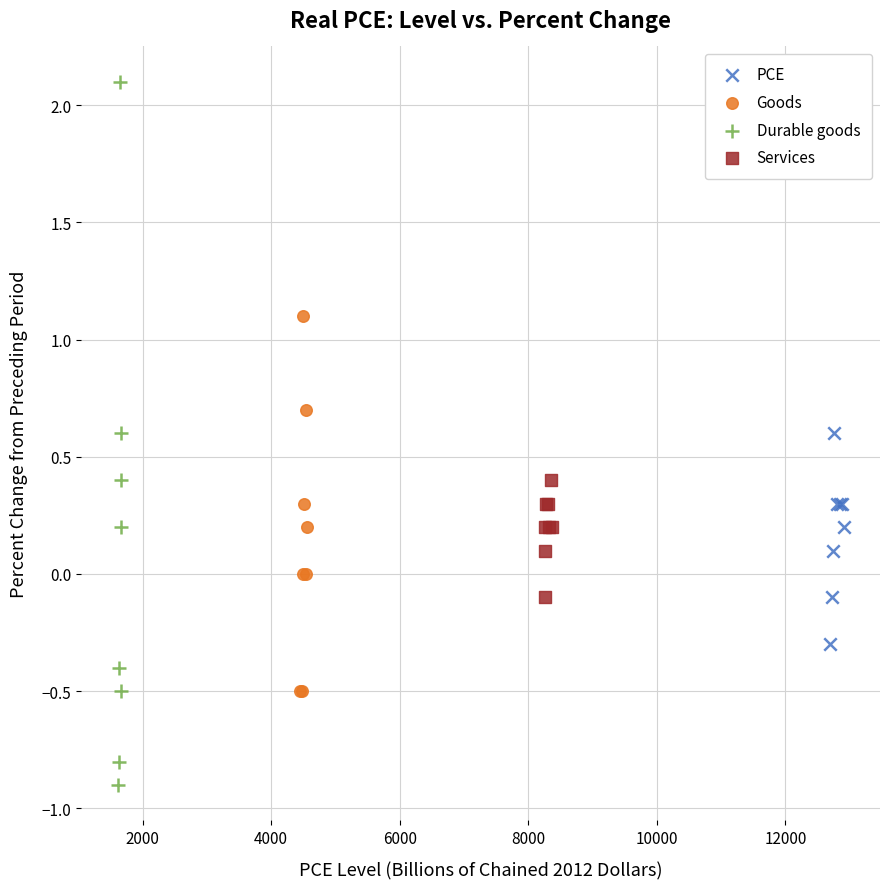

Which series has the largest Y range (max minus min)?

Durable goods